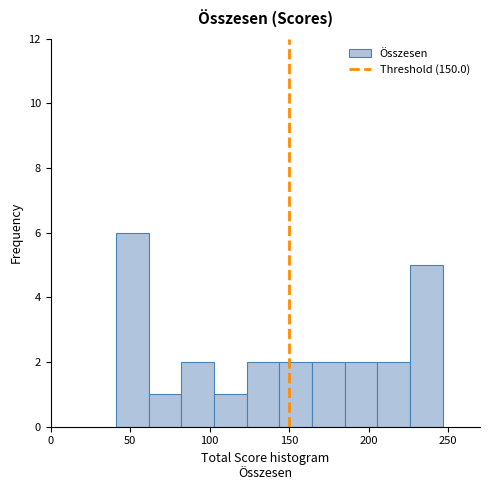

How tall is the bar that spans 185 to 205 on the x-axis? Neither the bar edges nor the heights are printed on the chart, so give them approximately, as read against the axes.

2